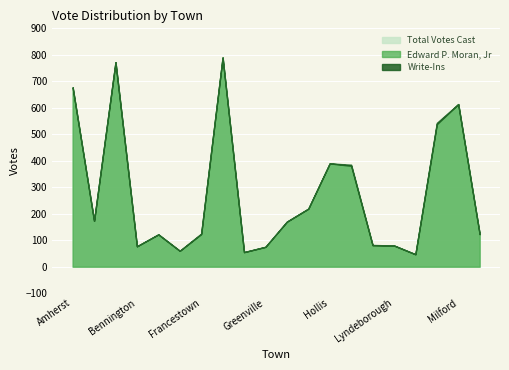

Reading right to left, extract all data points from this chart.

Edward P. Moran, Jr: Mont Vernon=123	Milford=614	Merrimack=538	Mason=47	Lyndeborough=80	Litchfield=81	Hudson=381	Hollis=390	Hillsborough=219	Hancock=170	Greenville=75	Greenfield=55	Goffstown=790	Francestown=123	Deering=60	Brookline=122	Bennington=77	Bedford=772	Antrim=173	Amherst=677
Write-Ins: Mont Vernon=0	Milford=0	Merrimack=5	Mason=0	Lyndeborough=0	Litchfield=1	Hudson=4	Hollis=0	Hillsborough=0	Hancock=0	Greenville=0	Greenfield=0	Goffstown=0	Francestown=2	Deering=0	Brookline=0	Bennington=0	Bedford=0	Antrim=0	Amherst=0
Total Votes Cast: Mont Vernon=123	Milford=614	Merrimack=543	Mason=47	Lyndeborough=80	Litchfield=82	Hudson=385	Hollis=390	Hillsborough=219	Hancock=170	Greenville=75	Greenfield=55	Goffstown=790	Francestown=125	Deering=60	Brookline=122	Bennington=77	Bedford=772	Antrim=173	Amherst=677